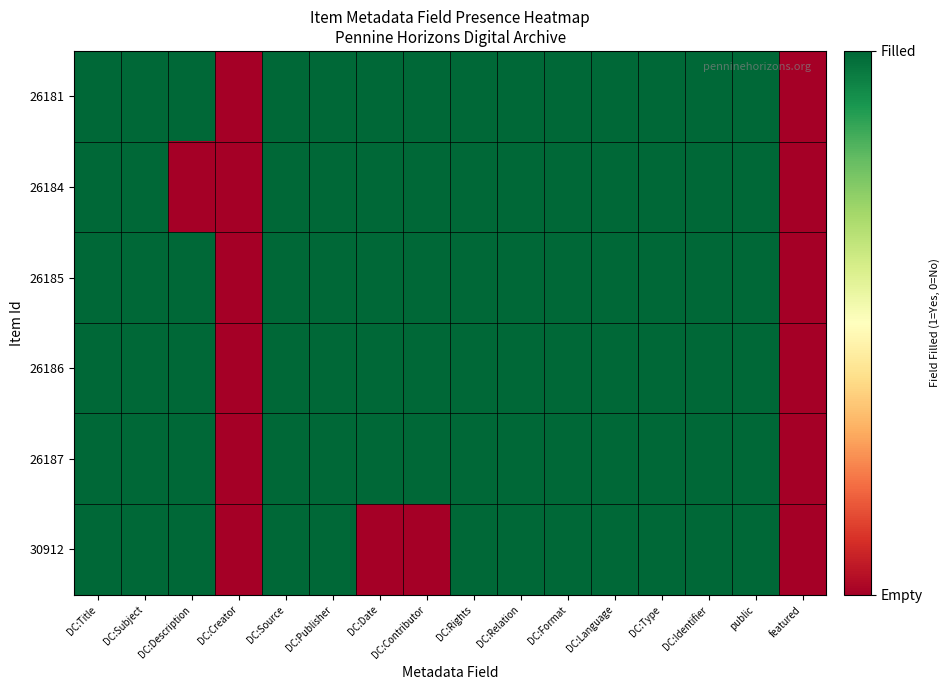

Reading left to right, extract all data points from this chart.

26181: DC:Title=1	DC:Subject=1	DC:Description=1	DC:Creator=0	DC:Source=1	DC:Publisher=1	DC:Date=1	DC:Contributor=1	DC:Rights=1	DC:Relation=1	DC:Format=1	DC:Language=1	DC:Type=1	DC:Identifier=1	public=1	featured=0
26184: DC:Title=1	DC:Subject=1	DC:Description=0	DC:Creator=0	DC:Source=1	DC:Publisher=1	DC:Date=1	DC:Contributor=1	DC:Rights=1	DC:Relation=1	DC:Format=1	DC:Language=1	DC:Type=1	DC:Identifier=1	public=1	featured=0
26185: DC:Title=1	DC:Subject=1	DC:Description=1	DC:Creator=0	DC:Source=1	DC:Publisher=1	DC:Date=1	DC:Contributor=1	DC:Rights=1	DC:Relation=1	DC:Format=1	DC:Language=1	DC:Type=1	DC:Identifier=1	public=1	featured=0
26186: DC:Title=1	DC:Subject=1	DC:Description=1	DC:Creator=0	DC:Source=1	DC:Publisher=1	DC:Date=1	DC:Contributor=1	DC:Rights=1	DC:Relation=1	DC:Format=1	DC:Language=1	DC:Type=1	DC:Identifier=1	public=1	featured=0
26187: DC:Title=1	DC:Subject=1	DC:Description=1	DC:Creator=0	DC:Source=1	DC:Publisher=1	DC:Date=1	DC:Contributor=1	DC:Rights=1	DC:Relation=1	DC:Format=1	DC:Language=1	DC:Type=1	DC:Identifier=1	public=1	featured=0
30912: DC:Title=1	DC:Subject=1	DC:Description=1	DC:Creator=0	DC:Source=1	DC:Publisher=1	DC:Date=0	DC:Contributor=0	DC:Rights=1	DC:Relation=1	DC:Format=1	DC:Language=1	DC:Type=1	DC:Identifier=1	public=1	featured=0